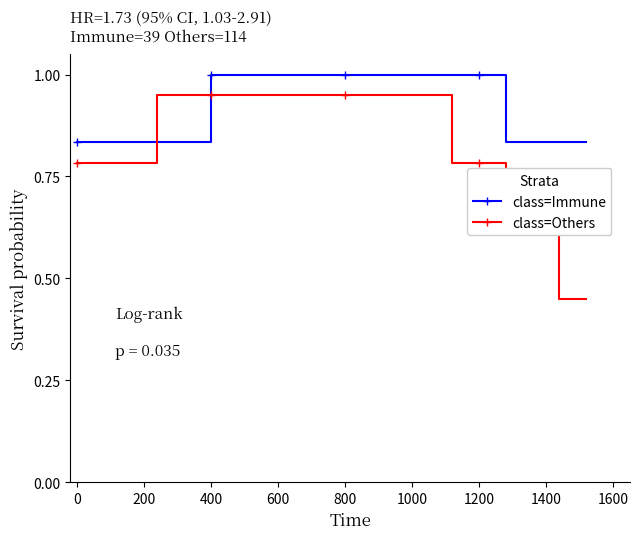

Which series has the largest range (max minus min)?

class=Others